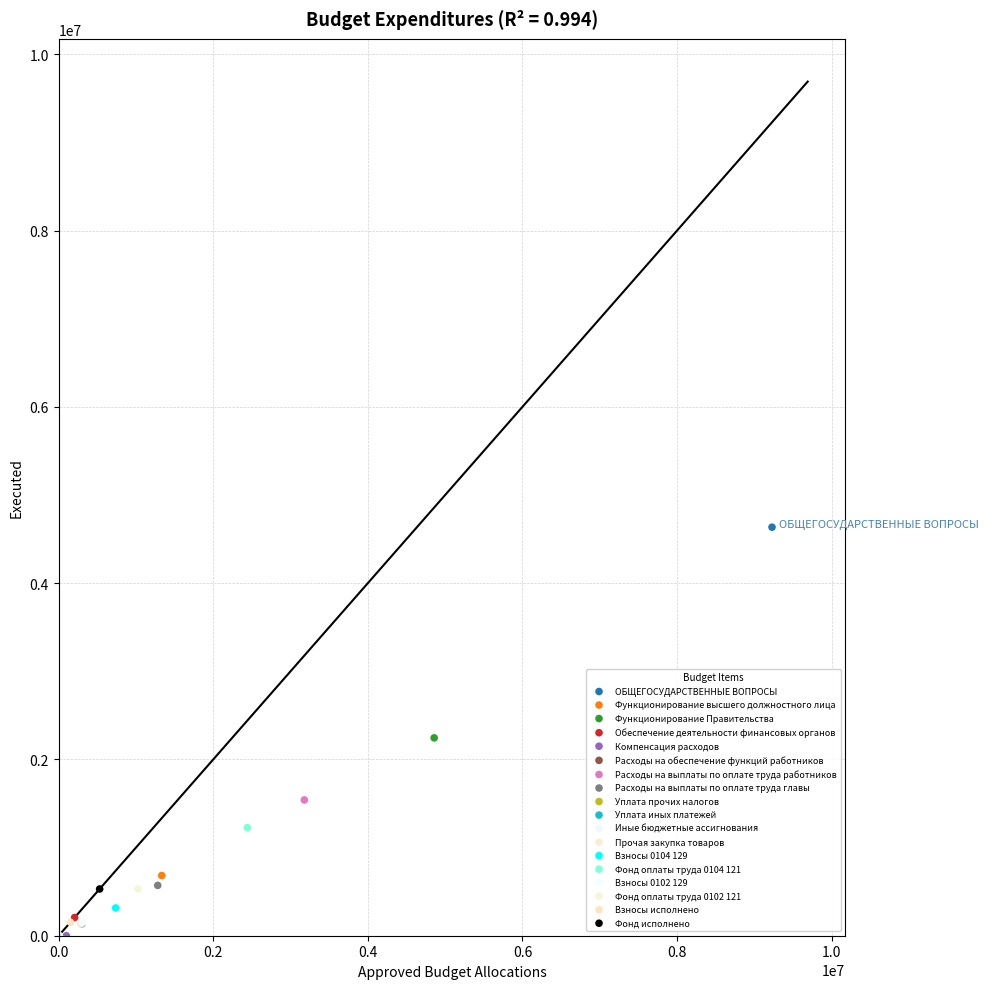

What are all the series names shown in the legend?

ОБЩЕГОСУДАРСТВЕННЫЕ ВОПРОСЫ, Функционирование высшего должностного лица, Функционирование Правительства, Обеспечение деятельности финансовых органов, Компенсация расходов, Расходы на обеспечение функций работников, Расходы на выплаты по оплате труда работников, Расходы на выплаты по оплате труда главы, Уплата прочих налогов, Уплата иных платежей, Иные бюджетные ассигнования, Прочая закупка товаров, Взносы 0104 129, Фонд оплаты труда 0104 121, Взносы 0102 129, Фонд оплаты труда 0102 121, Взносы исполнено, Фонд исполнено